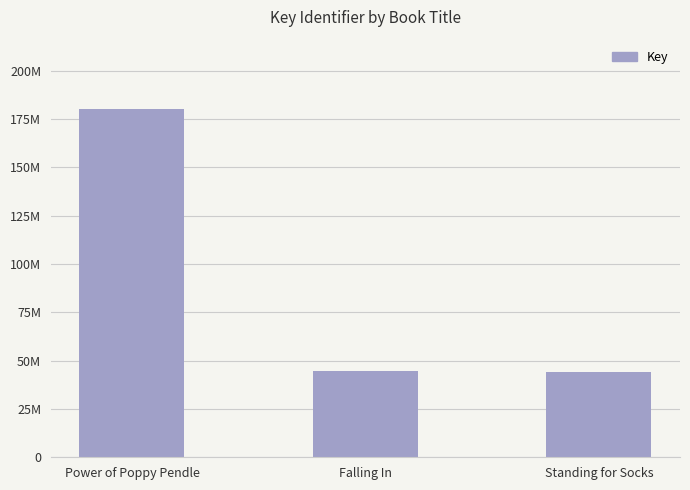

At which category does the chart reach its peak across all series?

Power of Poppy Pendle